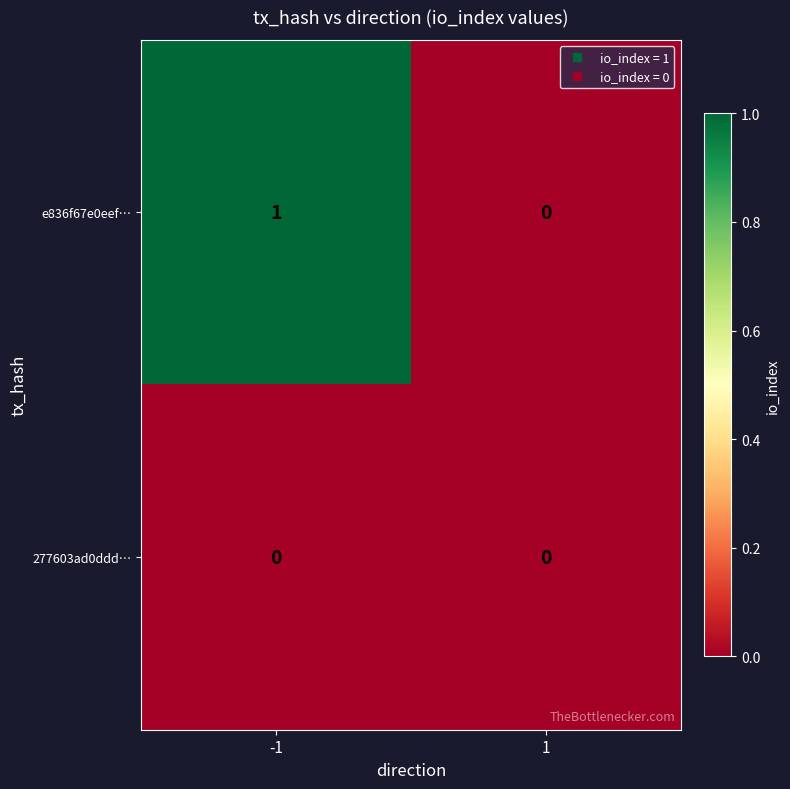

Which series has the largest range (max minus min)?

e836f67e0eef…